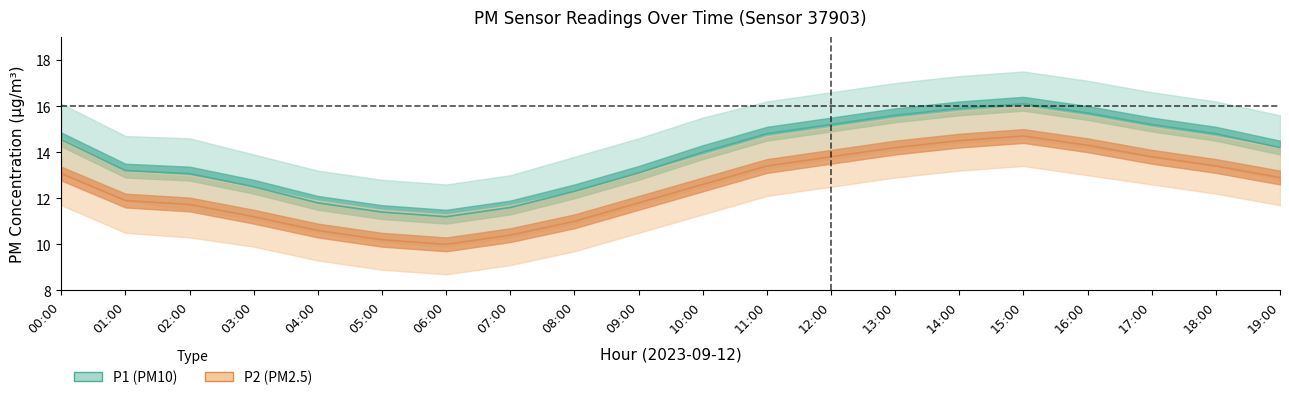

Reading right to left, list all the values displayed in this chart.

P1: 19:00=14.2	18:00=14.8	17:00=15.2	16:00=15.7	15:00=16.1	14:00=15.9	13:00=15.6	12:00=15.2	11:00=14.8	10:00=14.0	09:00=13.1	08:00=12.3	07:00=11.6	06:00=11.2	05:00=11.4	04:00=11.8	03:00=12.5	02:00=13.1	01:00=13.2	00:00=14.6
P2: 19:00=12.9	18:00=13.4	17:00=13.8	16:00=14.3	15:00=14.7	14:00=14.5	13:00=14.2	12:00=13.8	11:00=13.4	10:00=12.6	09:00=11.8	08:00=11.0	07:00=10.4	06:00=10.0	05:00=10.2	04:00=10.6	03:00=11.2	02:00=11.7	01:00=11.9	00:00=13.1